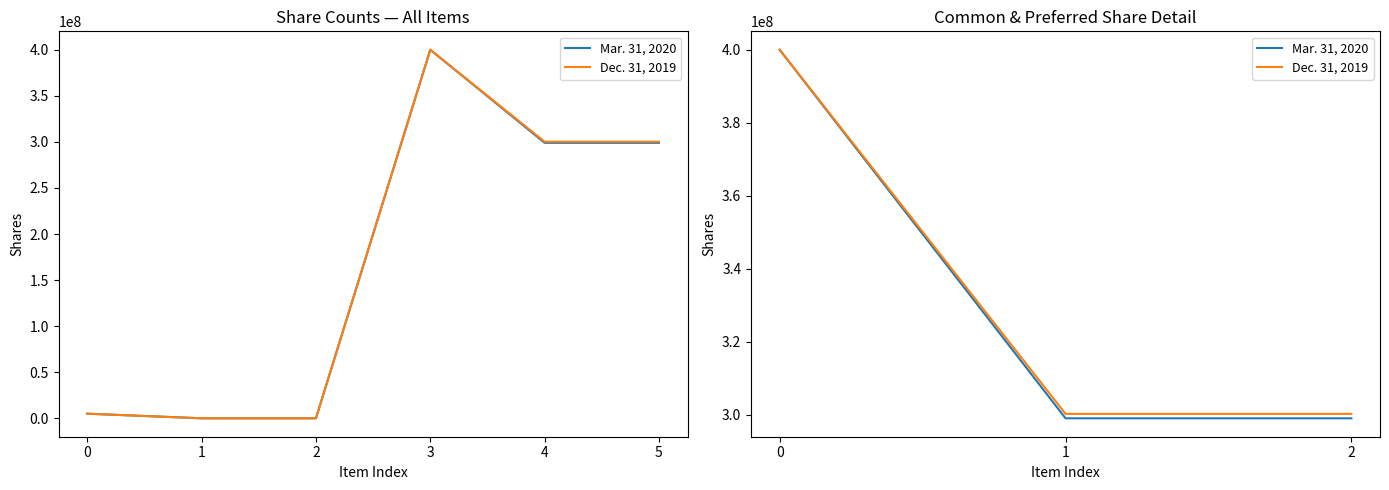

How many lines are shown in the chart?

2